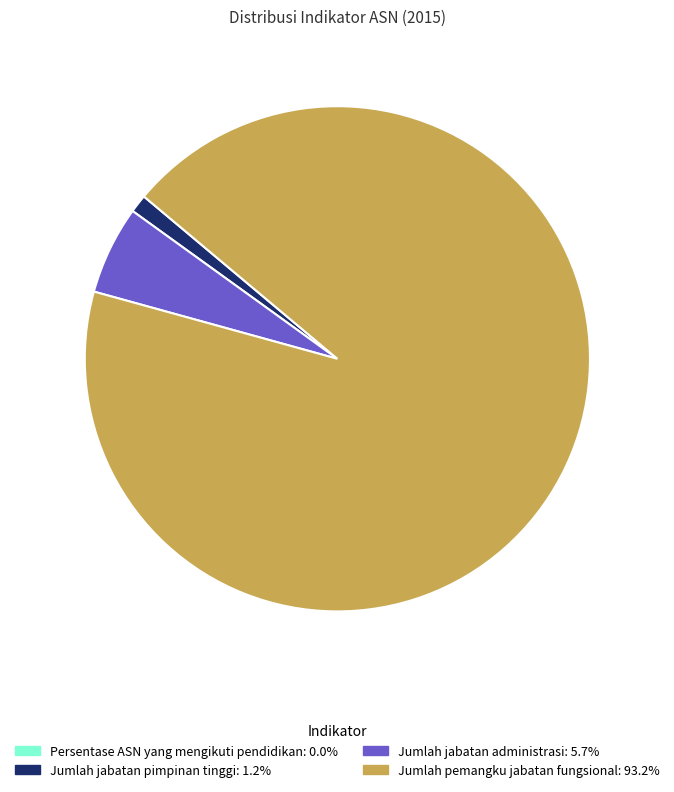

Is the sum of Jumlah jabatan pimpinan tinggi and Jumlah pemangku jabatan fungsional greater than half?

Yes